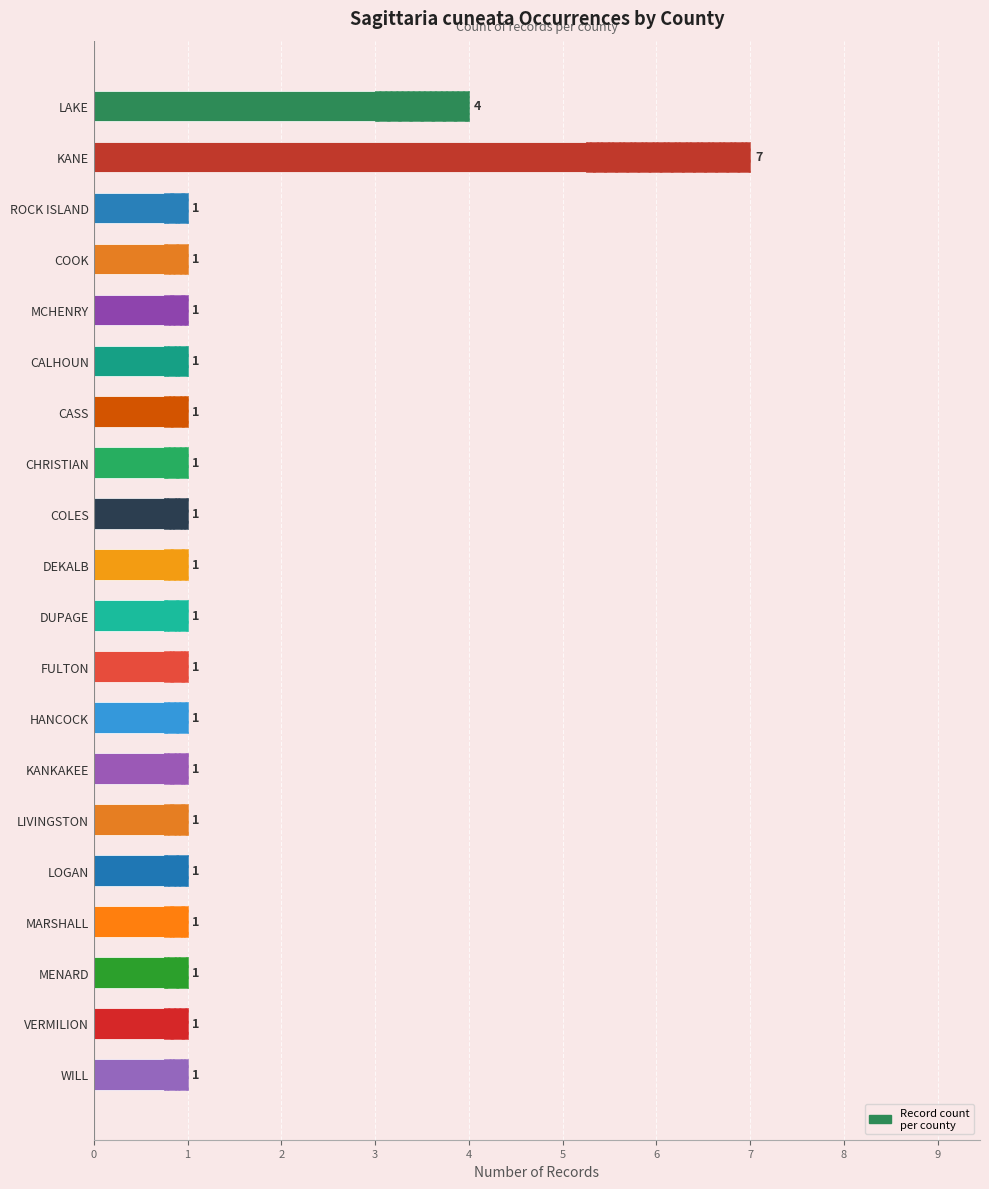

Between ROCK ISLAND and DUPAGE, which is larger?

ROCK ISLAND